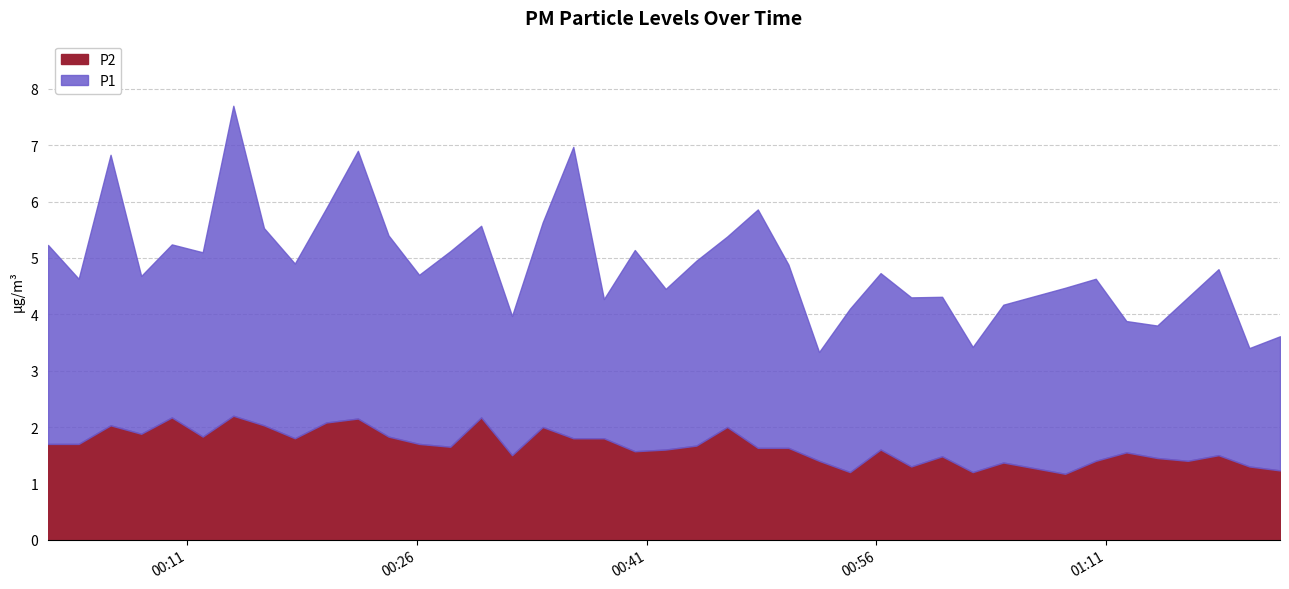

Is the value of P1 at 2024-02-26T00:52:15 greater than the value of P2 at 2024-02-26T00:14:00?

No